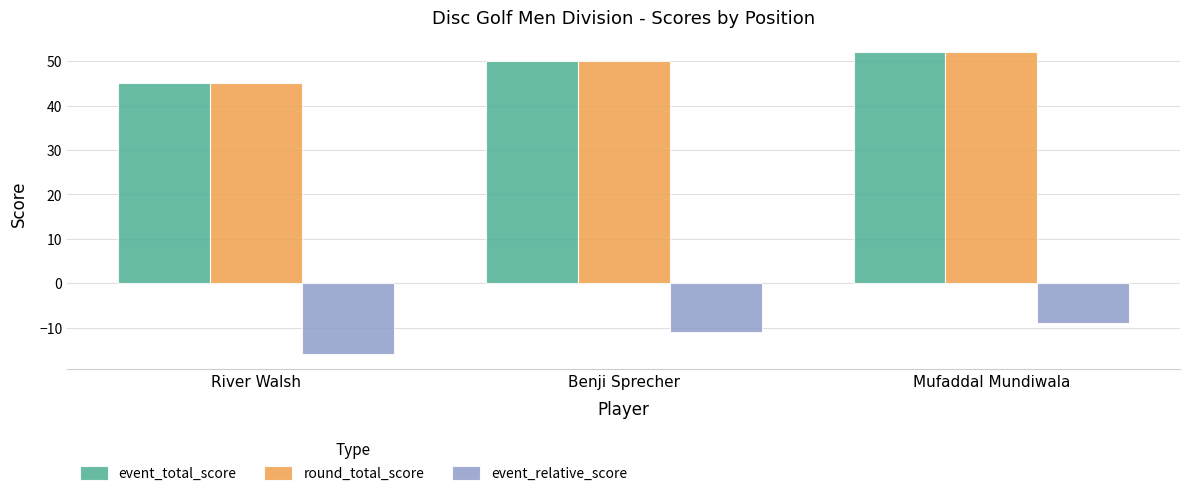

At which label is event_relative_score closest to -12?

Benji Sprecher